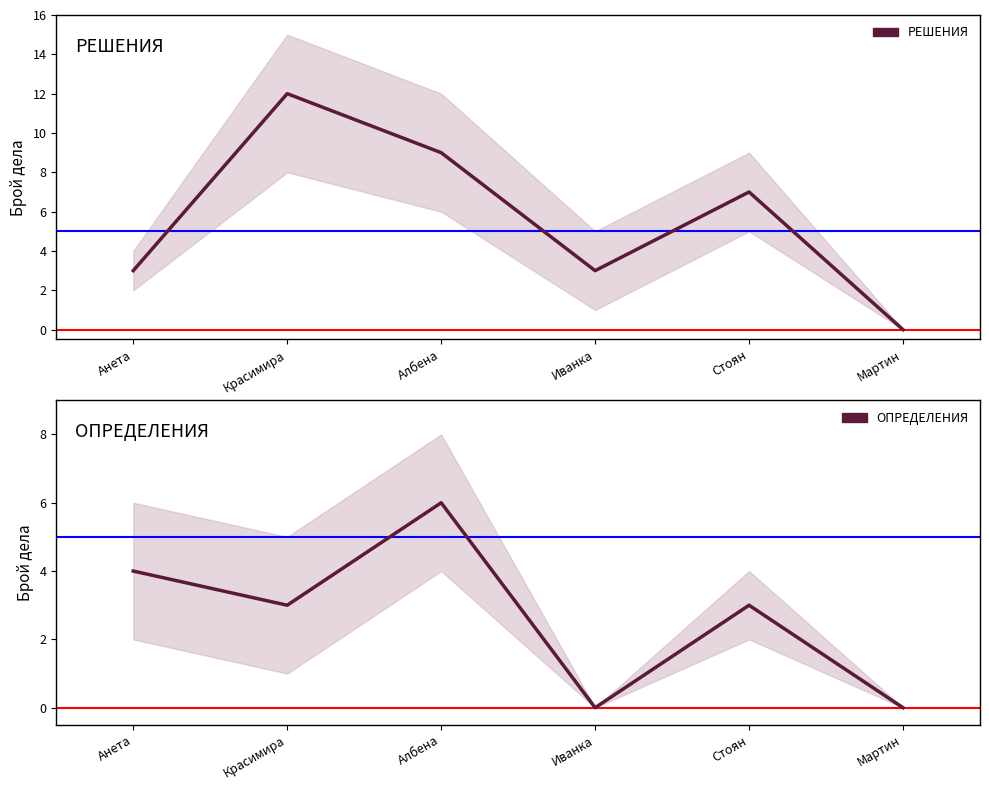

What value does the ОПРЕДЕЛЕНИЯ series have at Красимира?

3